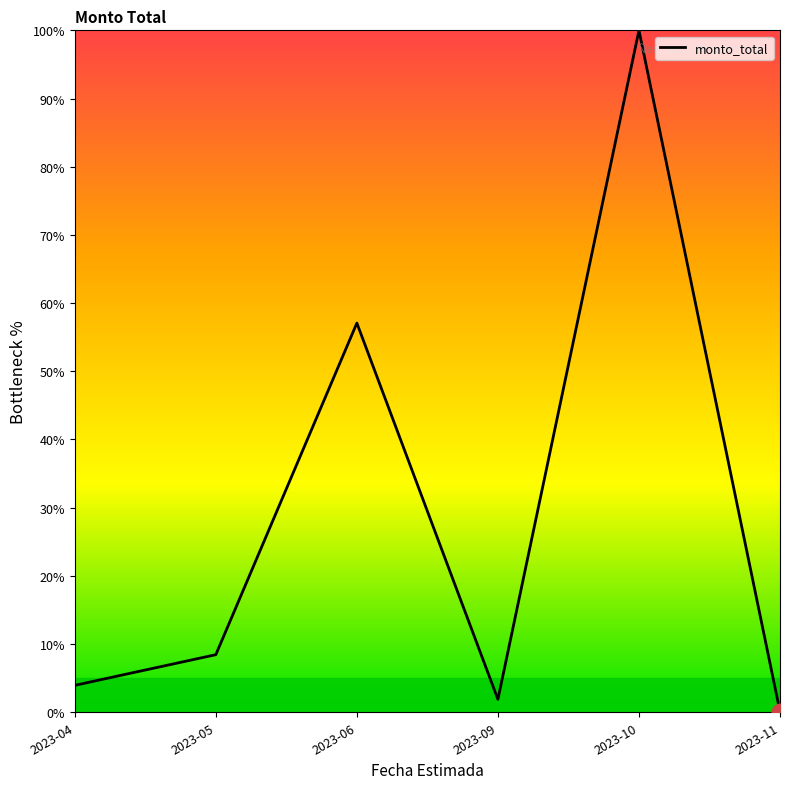

What is the average value?

28.6